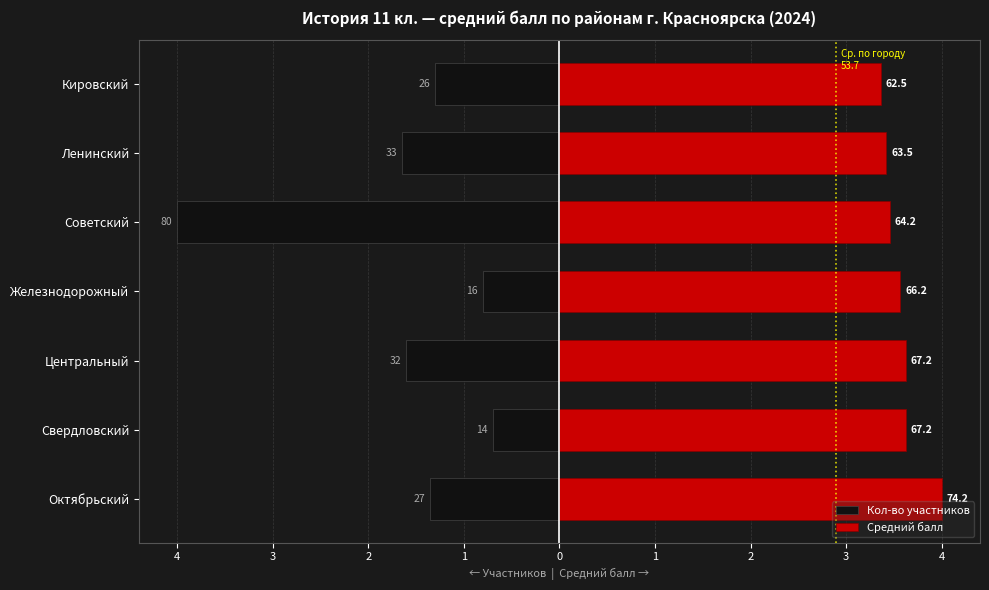

Which series has the largest total across all categories?

Средний балл